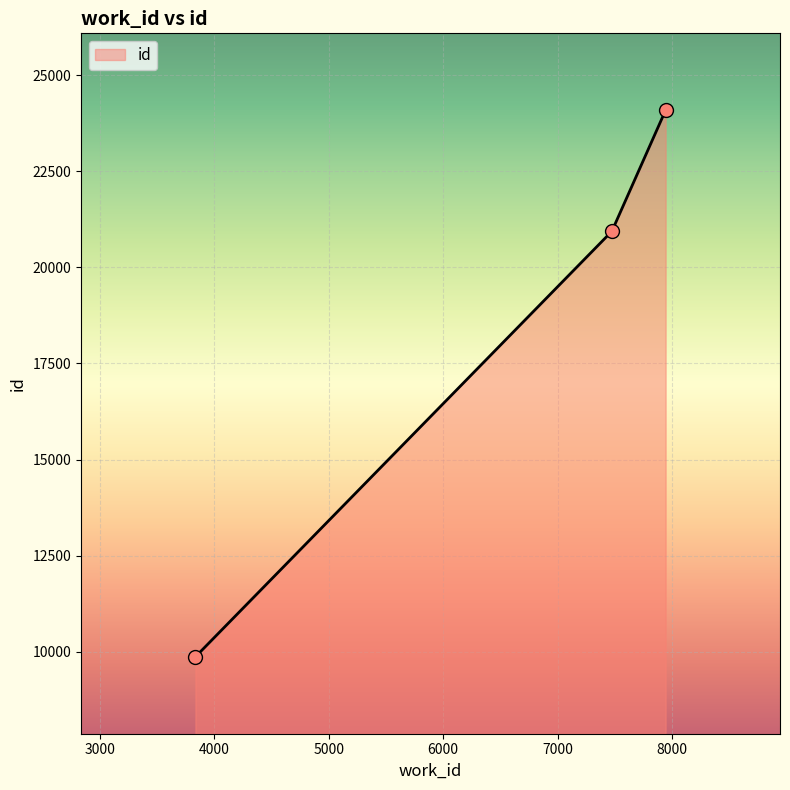

What is the minimum value shown in the chart?

9866